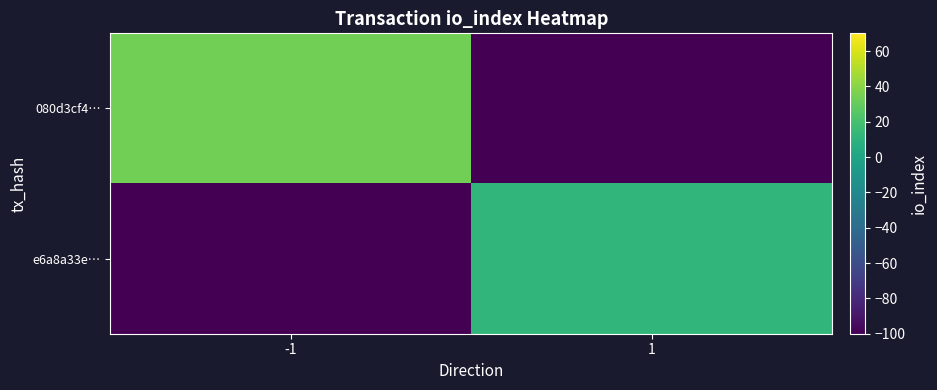

Reading left to right, list all the values displayed in this chart.

080d3cf4…: -1=34	1=-100
e6a8a33e…: -1=-100	1=12